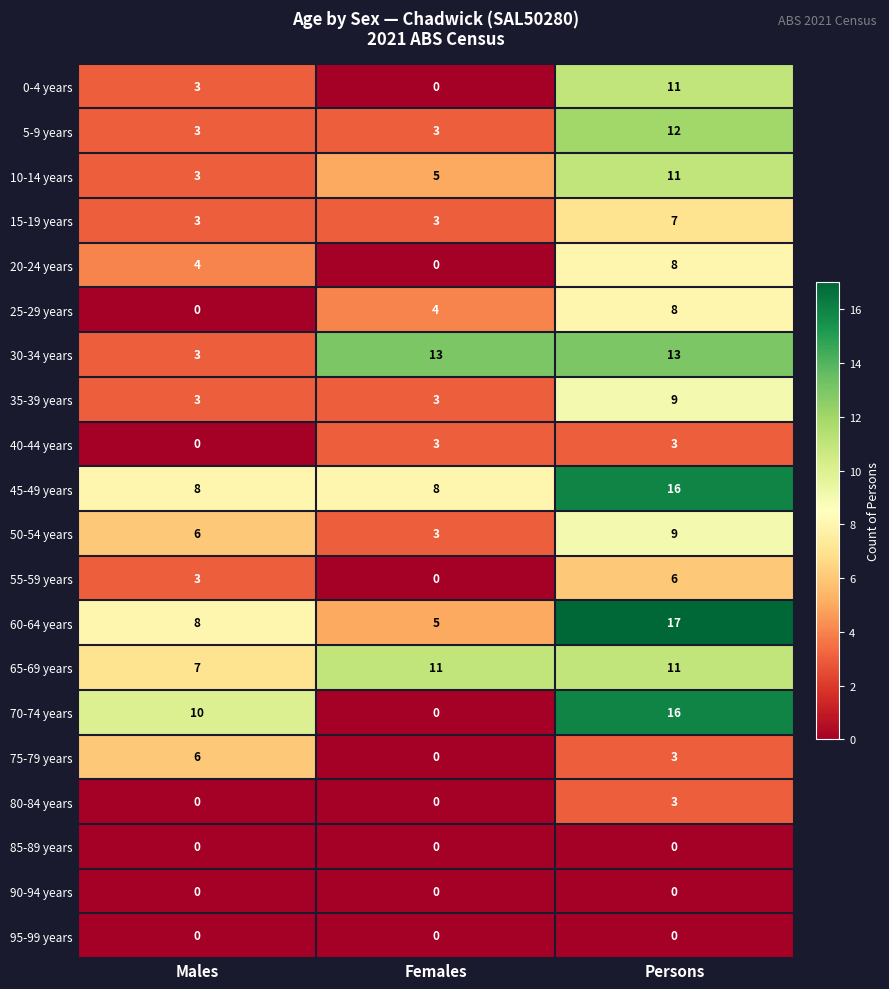

True or false: 30-34 years has a value of 3 at Males.

True